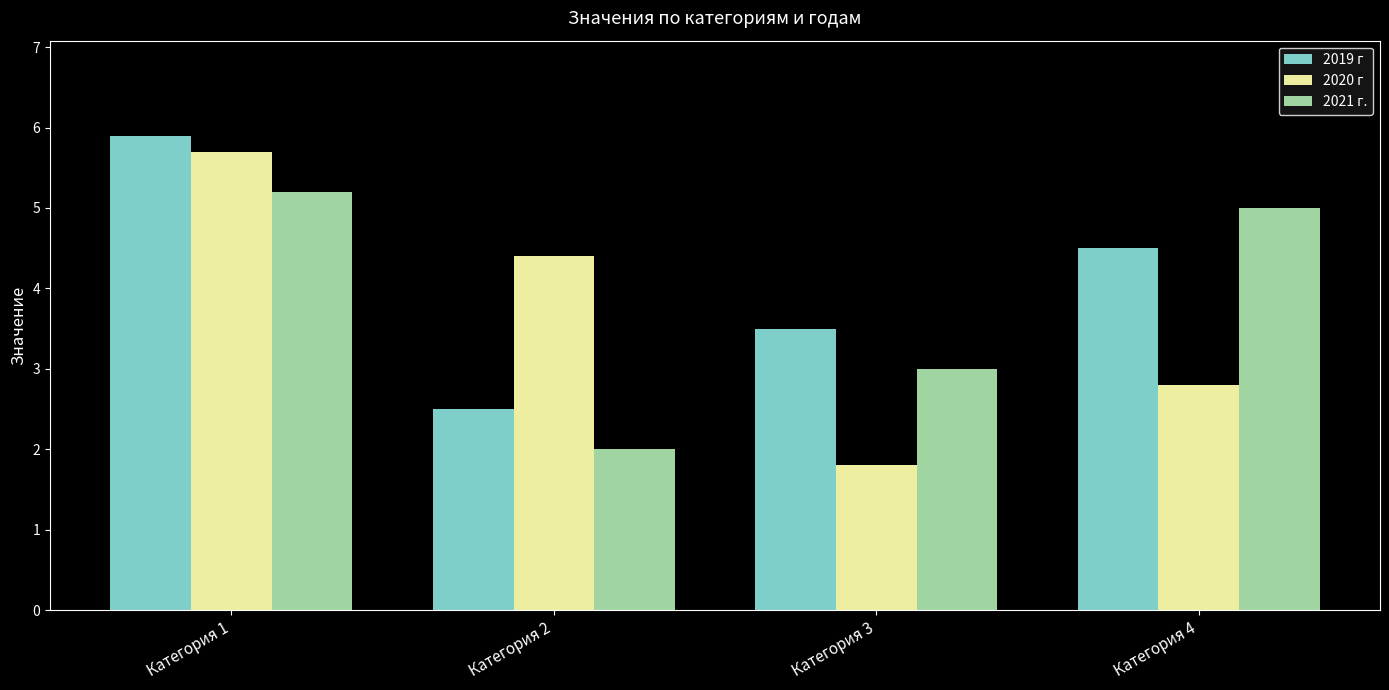

List the series in order of their peak value, lowest first.

2021 г., 2020 г, 2019 г